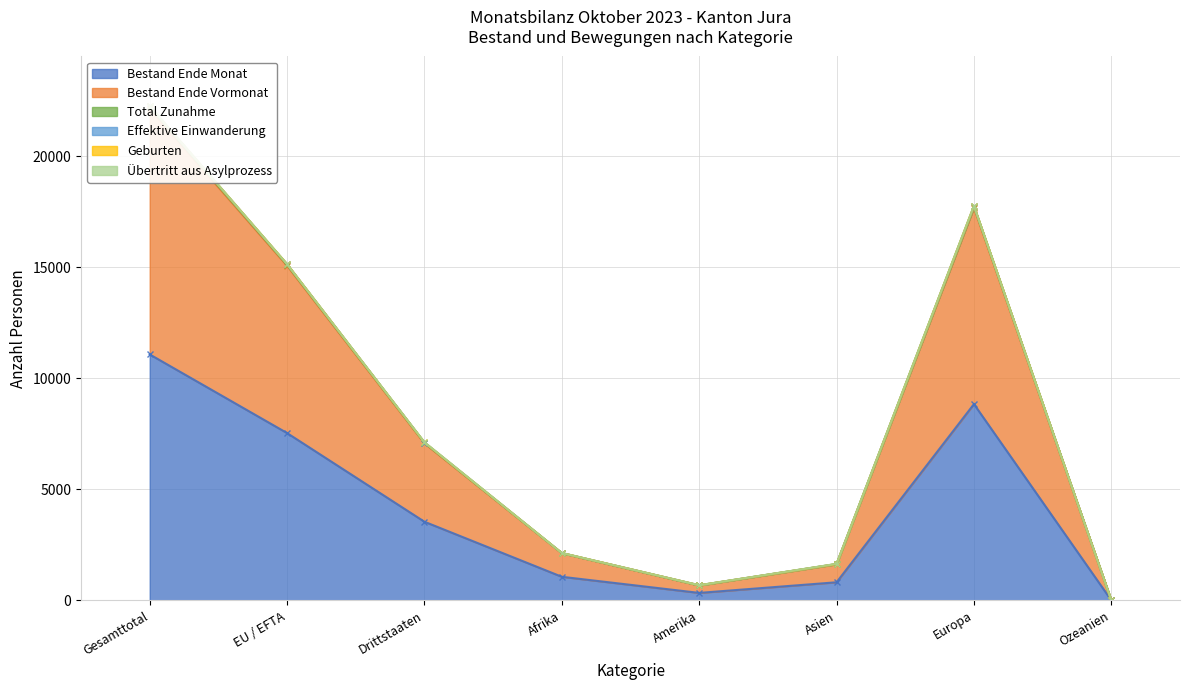

What is the value of the Bestand Ende Vormonat point at the 3rd from the left?

7075